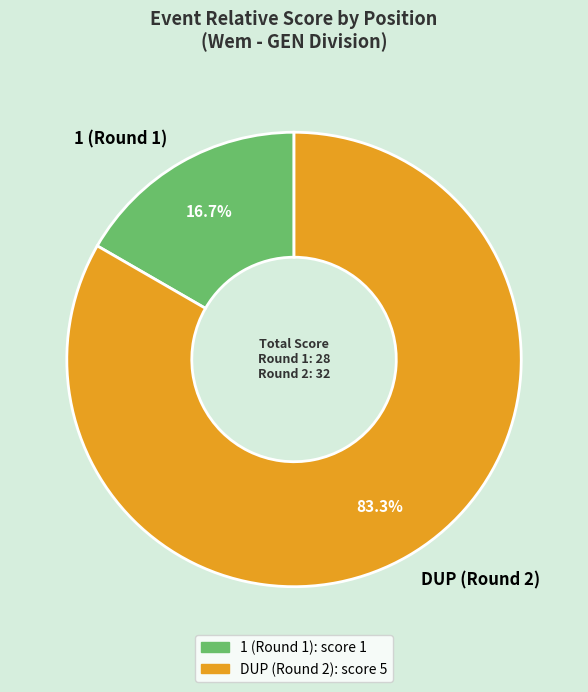

Is it true that DUP (Round 2) is 83% of the pie?

True